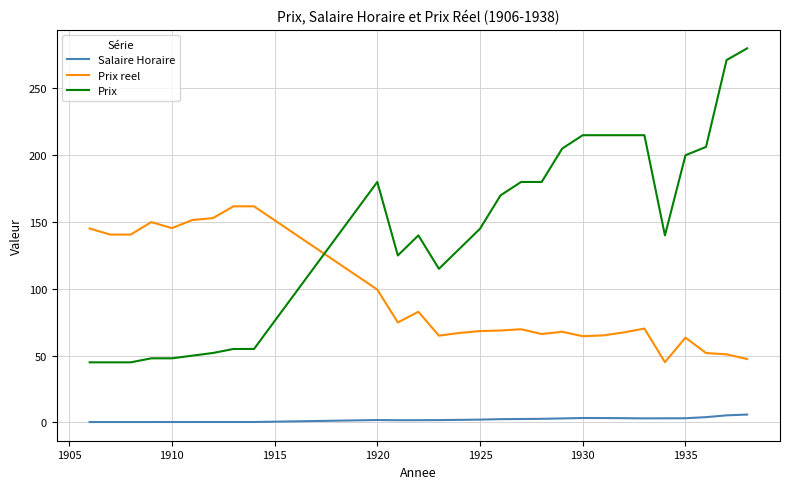

What is the greatest value displayed?

280.0